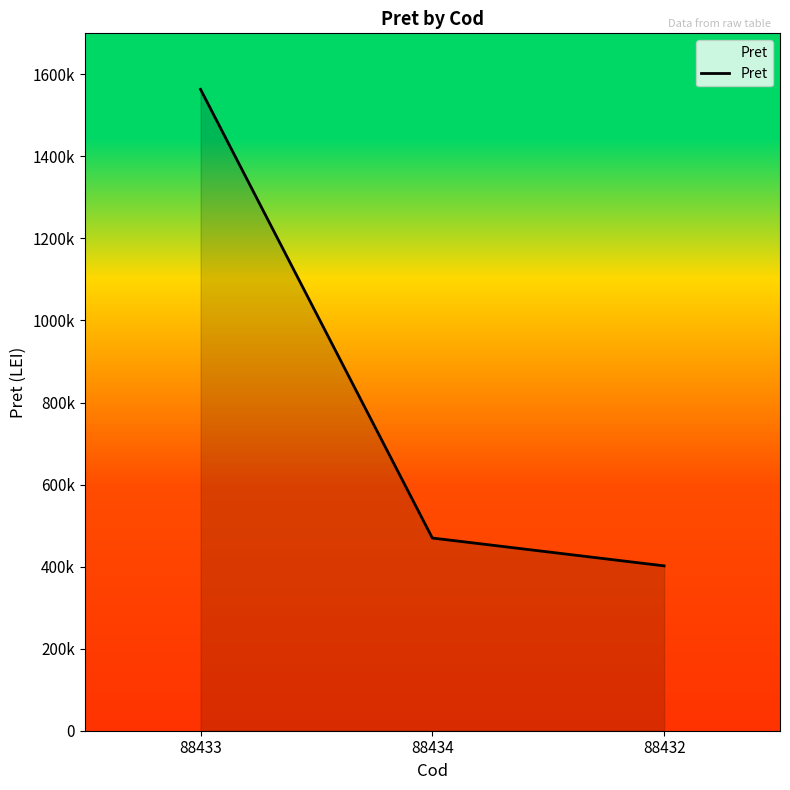

List the labels in order of value, smallest first.

88432, 88434, 88433